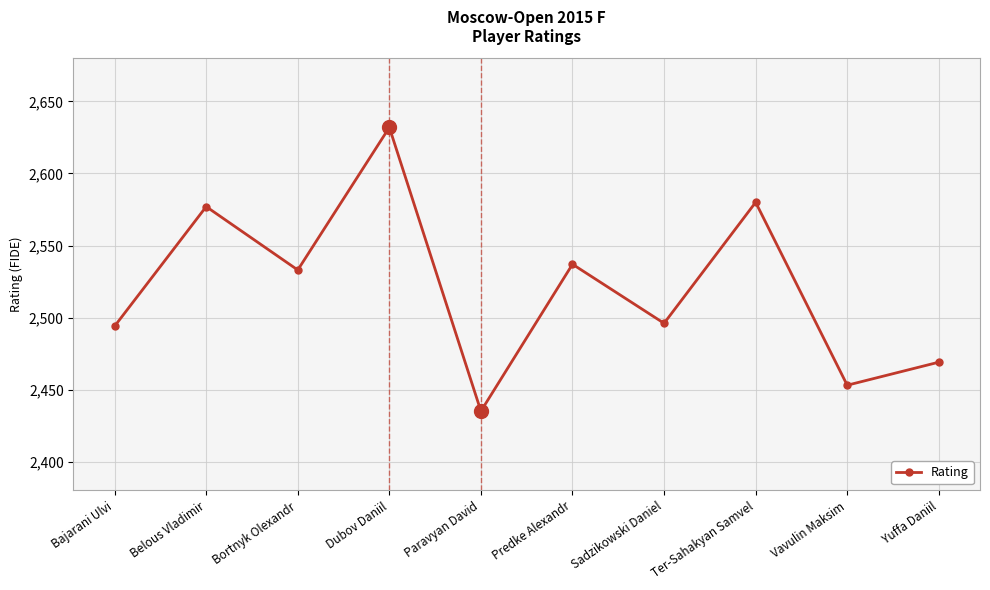

The chart shows a value of 2494 at Bajarani Ulvi. True or false?

True